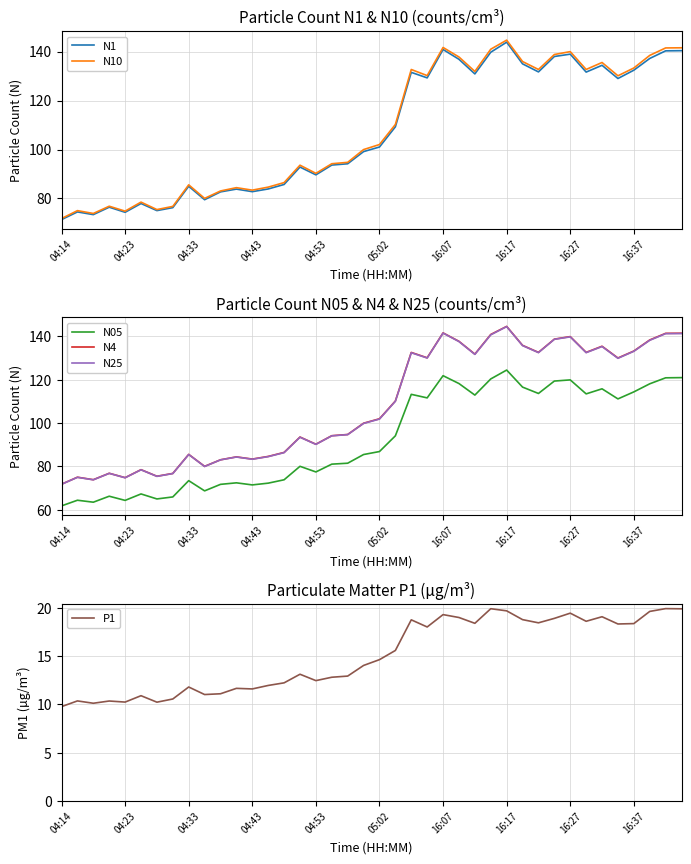

At which label does N25 reach its peak?

16:17